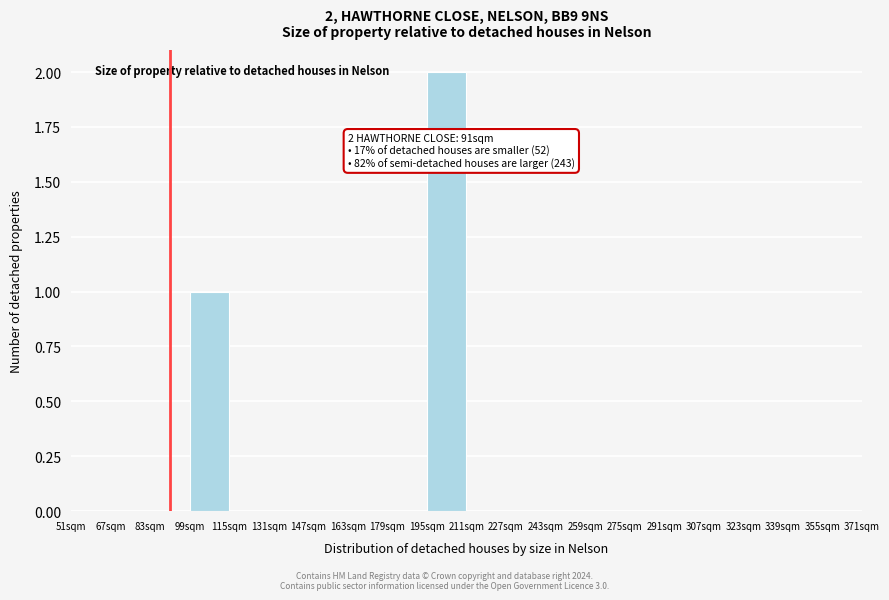

Which range on the x-axis has the tallest bar?

195 to 211